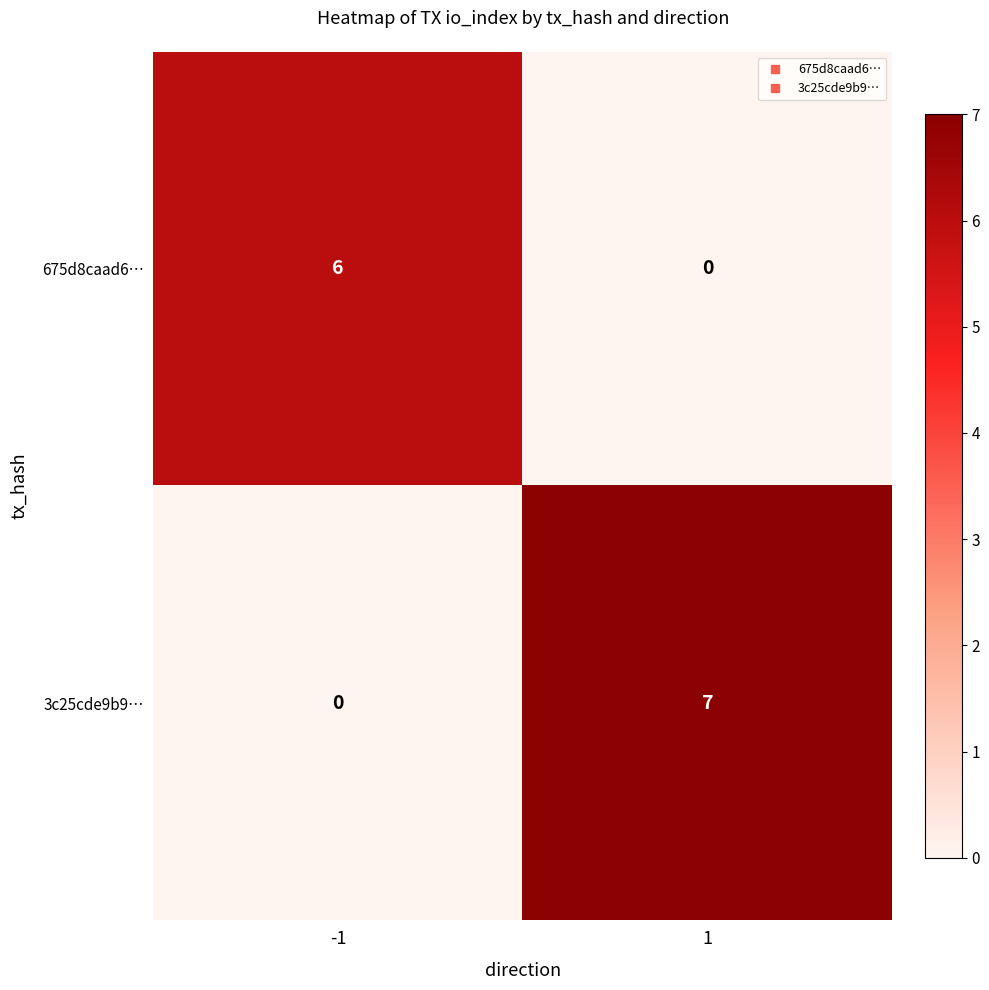

Which series changed the most between -1 and 1?

3c25cde9b9…